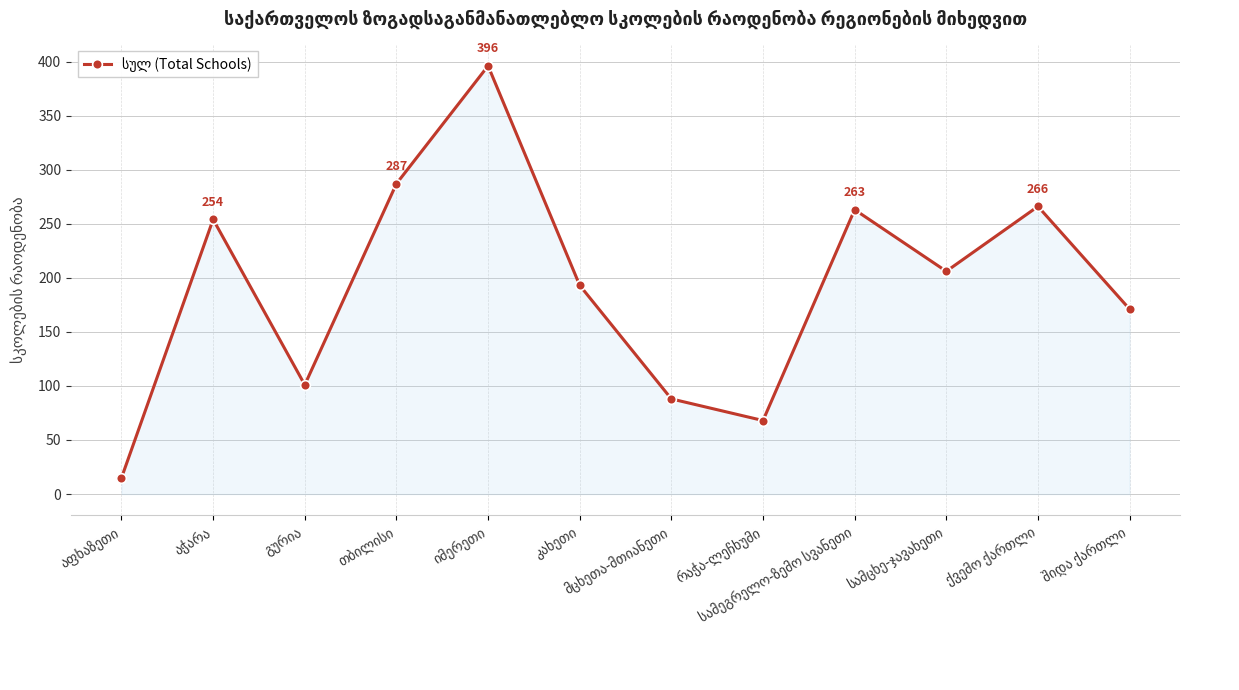

What is the difference between the maximum and minimum values?

381